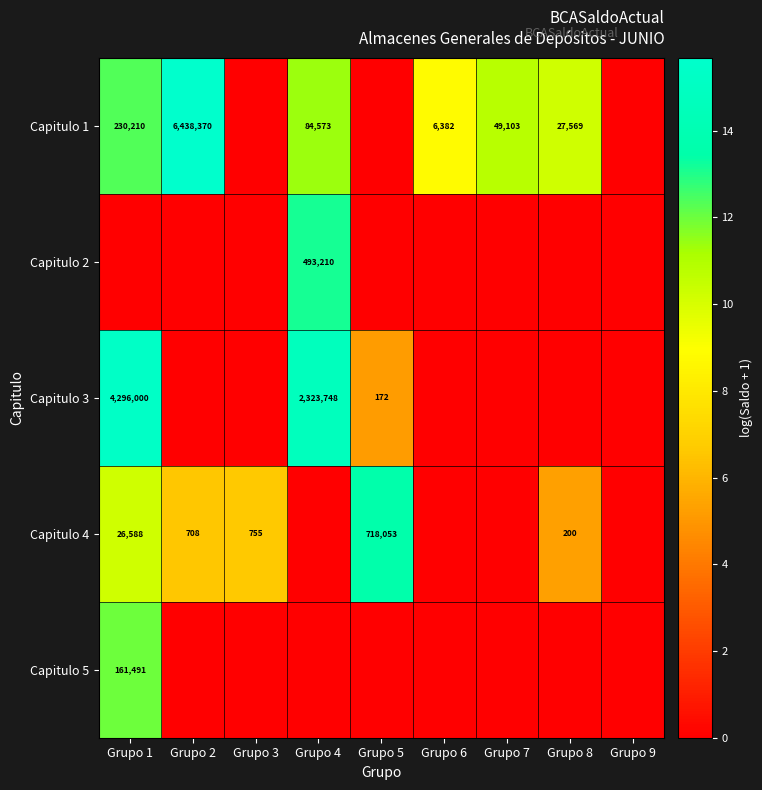

True or false: Capitulo 2 has a value of 300984 at Grupo 4.

False